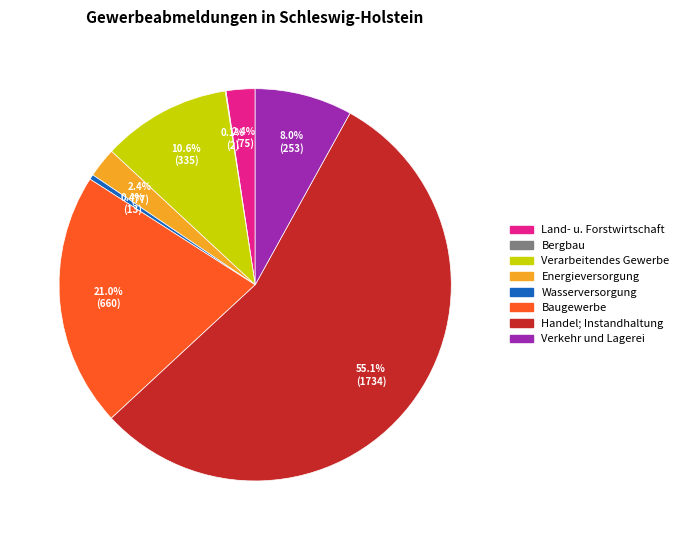

What is the ratio of the value at Baugewerbe to the value at Verarbeitendes Gewerbe?

2.0